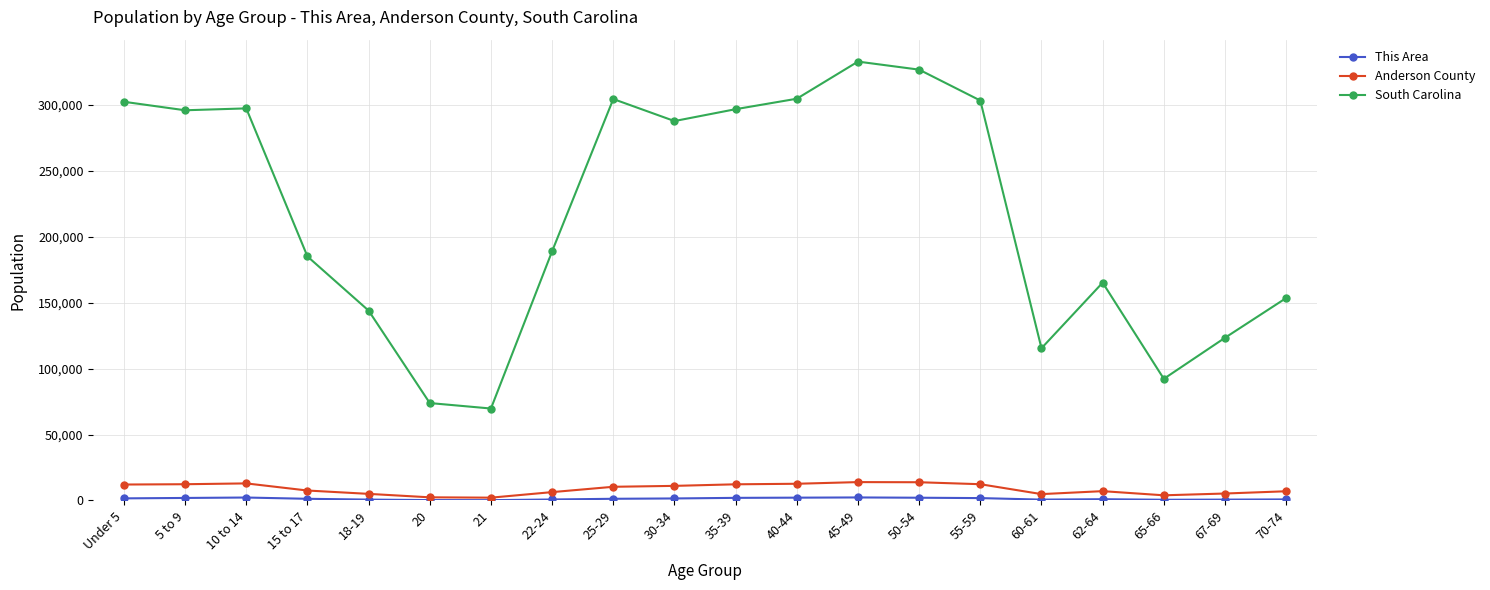

What is the greatest value displayed?

332766